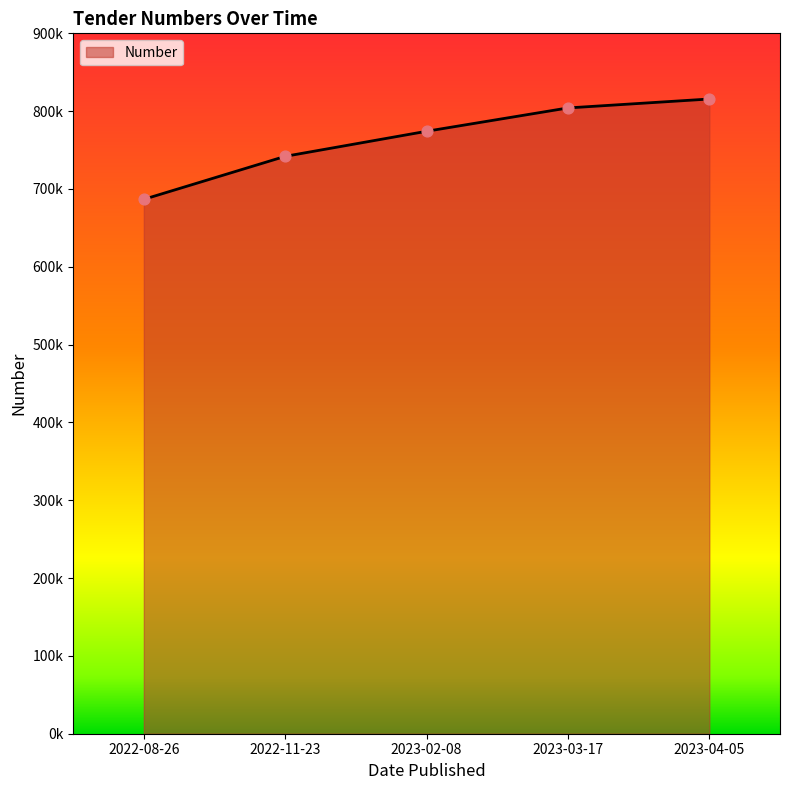

Which has a higher value, 2022-11-23 or 2023-04-05?

2023-04-05